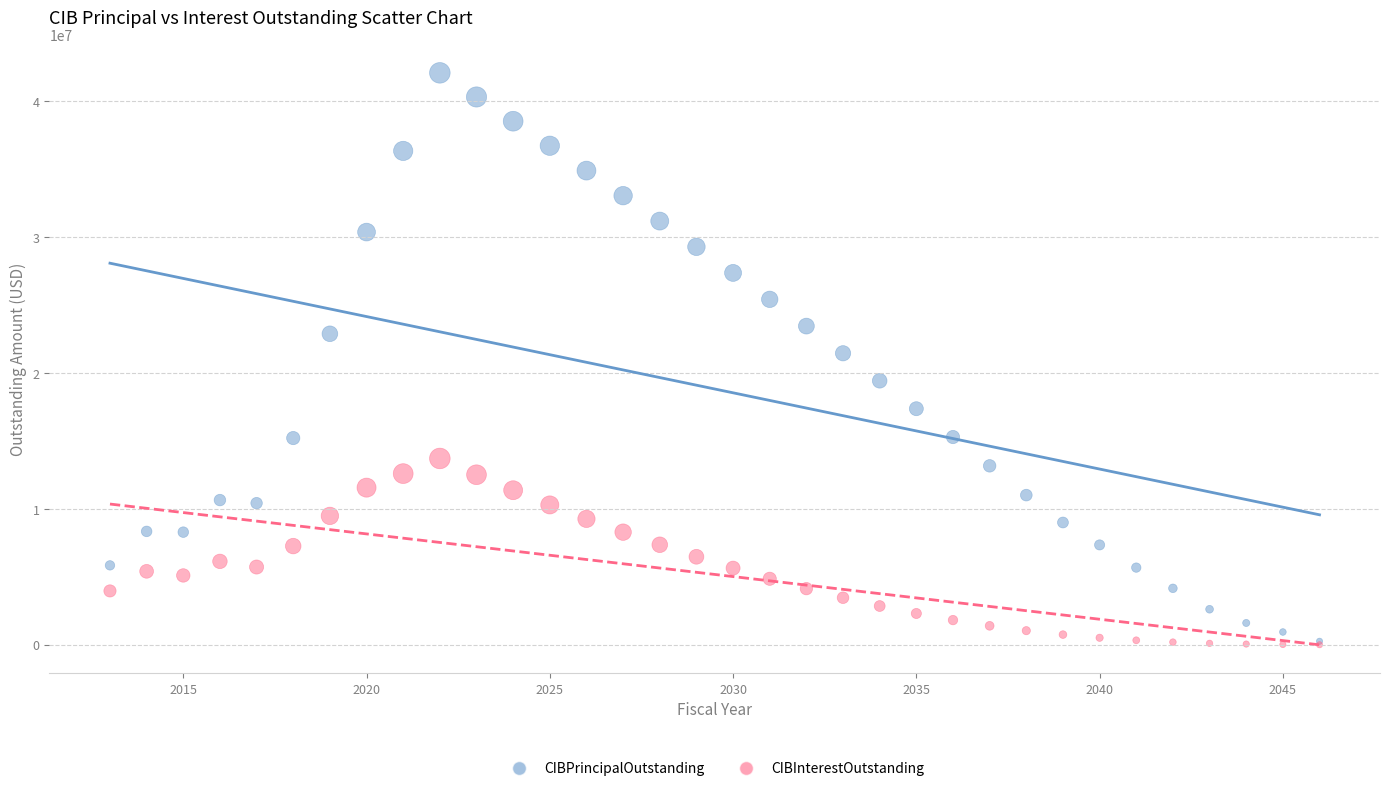

Which series reaches the maximum Y coordinate?

CIBPrincipalOutstanding